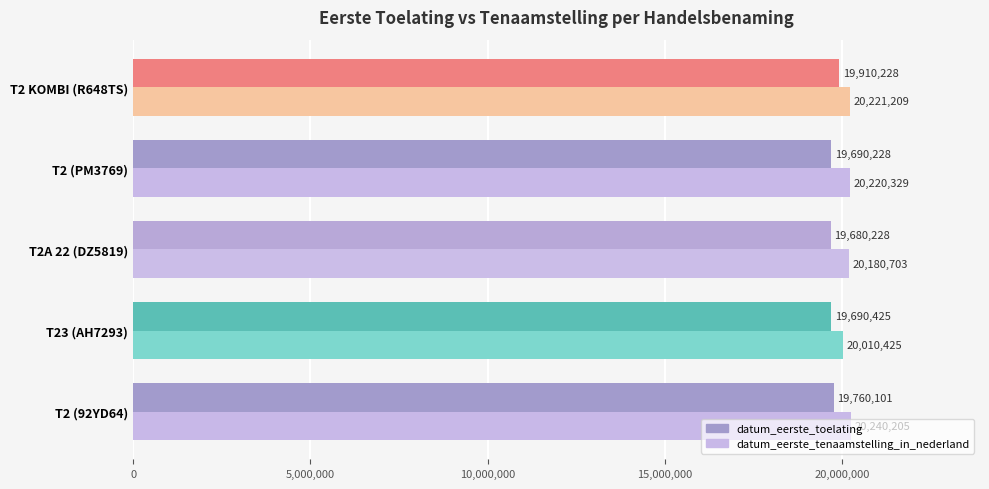

At which category is the sum across all series the highest?

T2 KOMBI (R648TS)